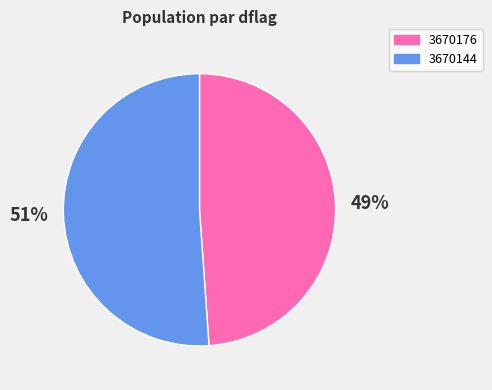

To the nearest percent, what is the average slice percentage?

50%